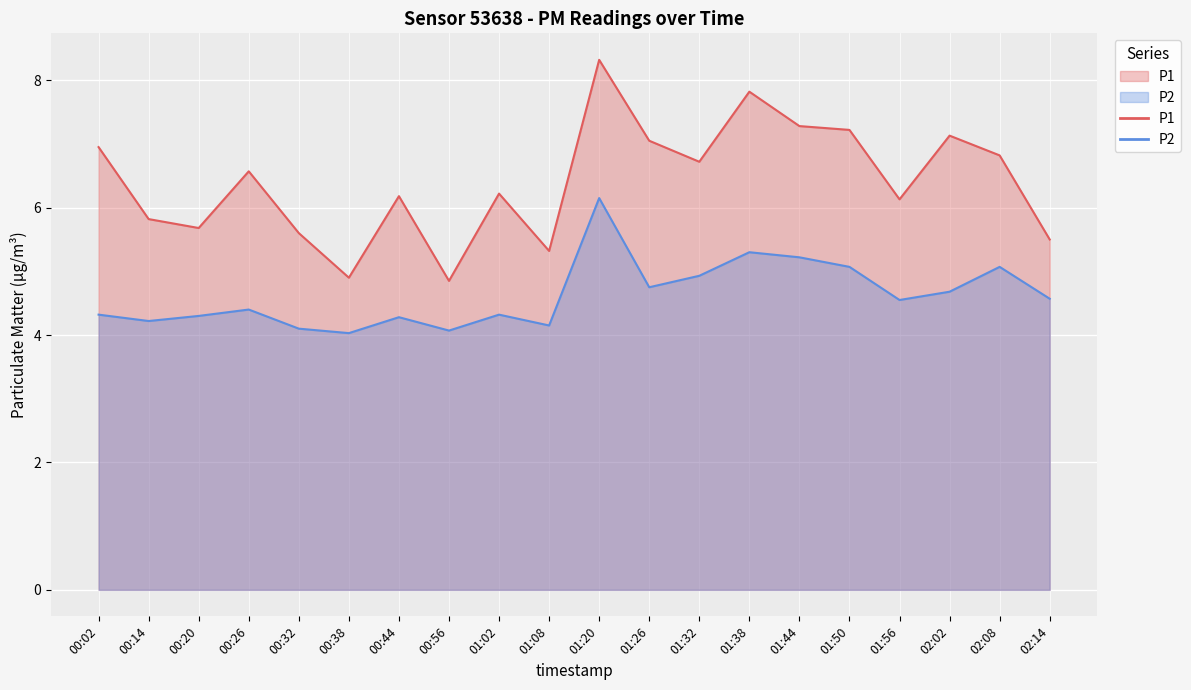

The P2 series shows 4.2 at 01:08. True or false?

True